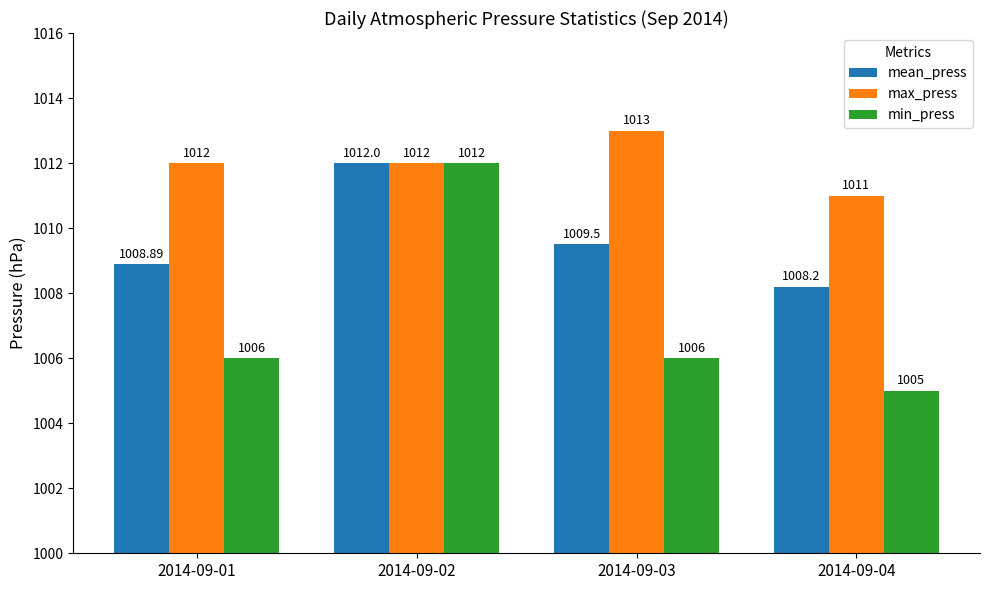

What is the difference between the maximum and second lowest values in the max_press series?

1.0